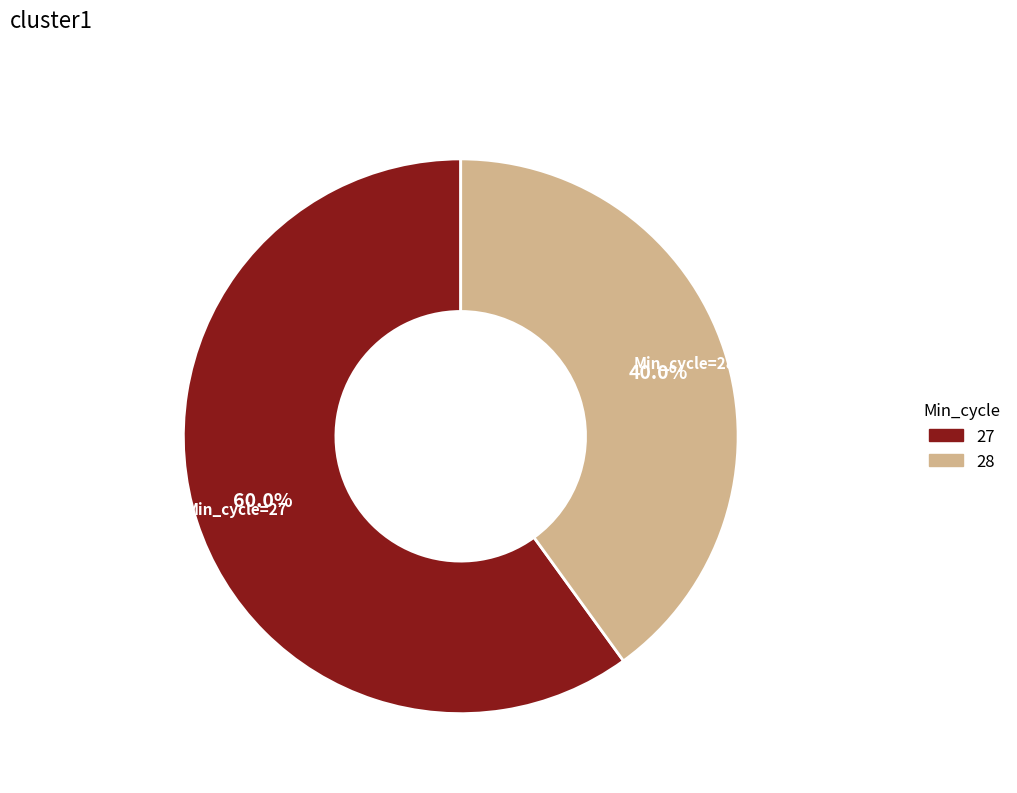

Is there any slice that represents more than half of the pie?

Yes